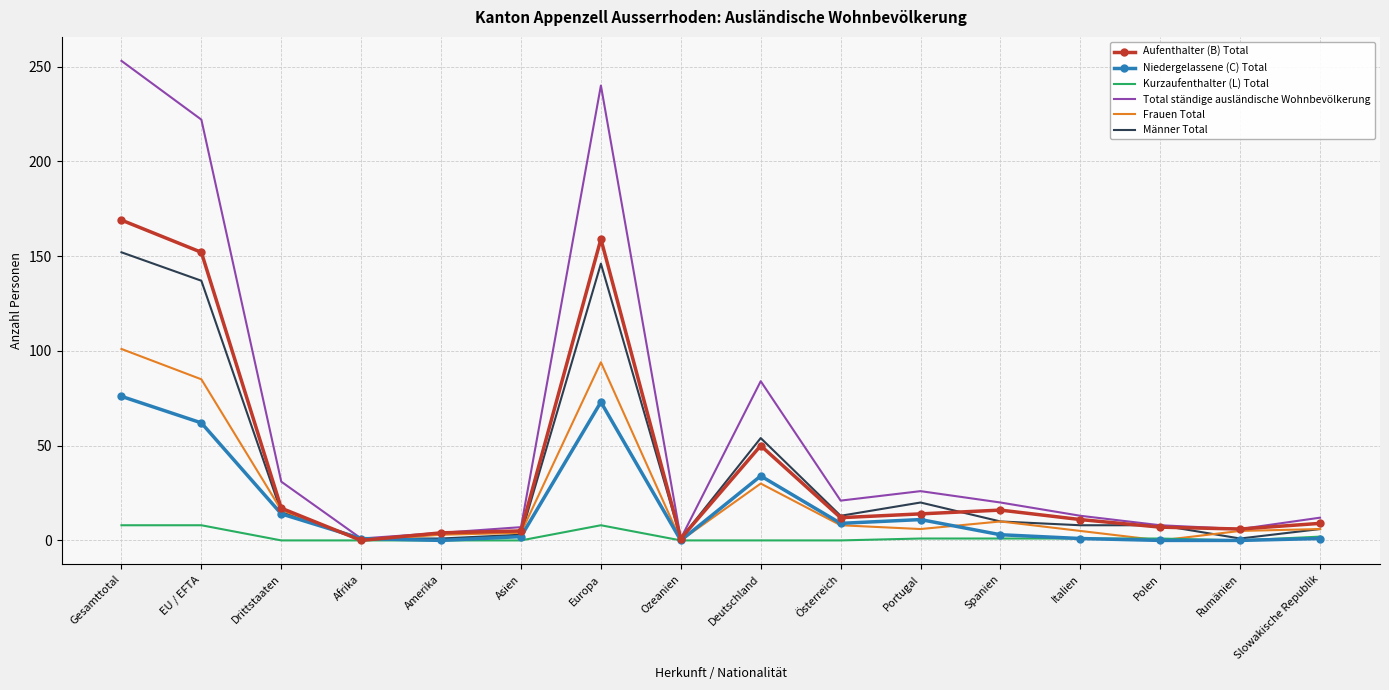

What is the maximum value shown in the chart?

253